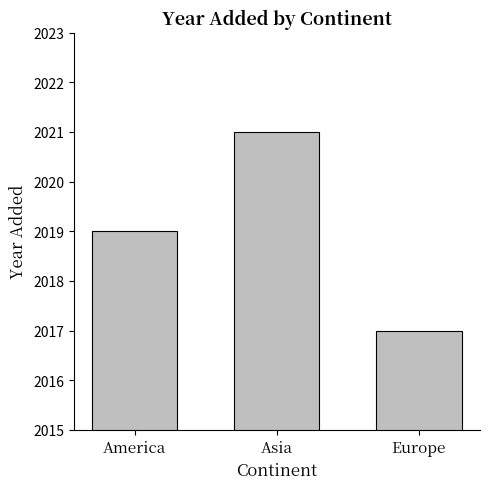

List the labels in order of value, largest first.

Asia, America, Europe